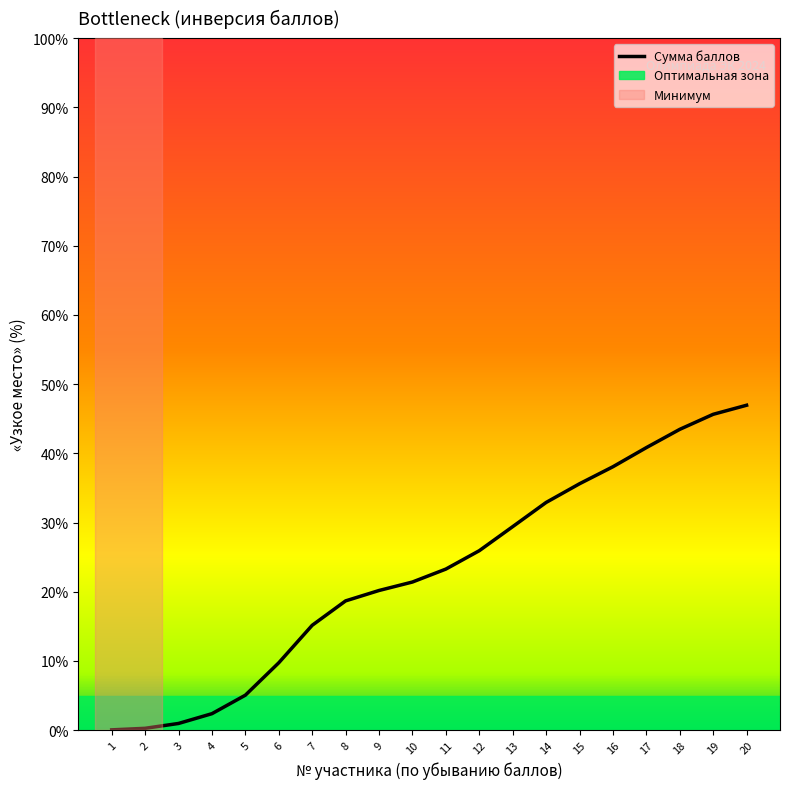

How many values exceed 23?

10